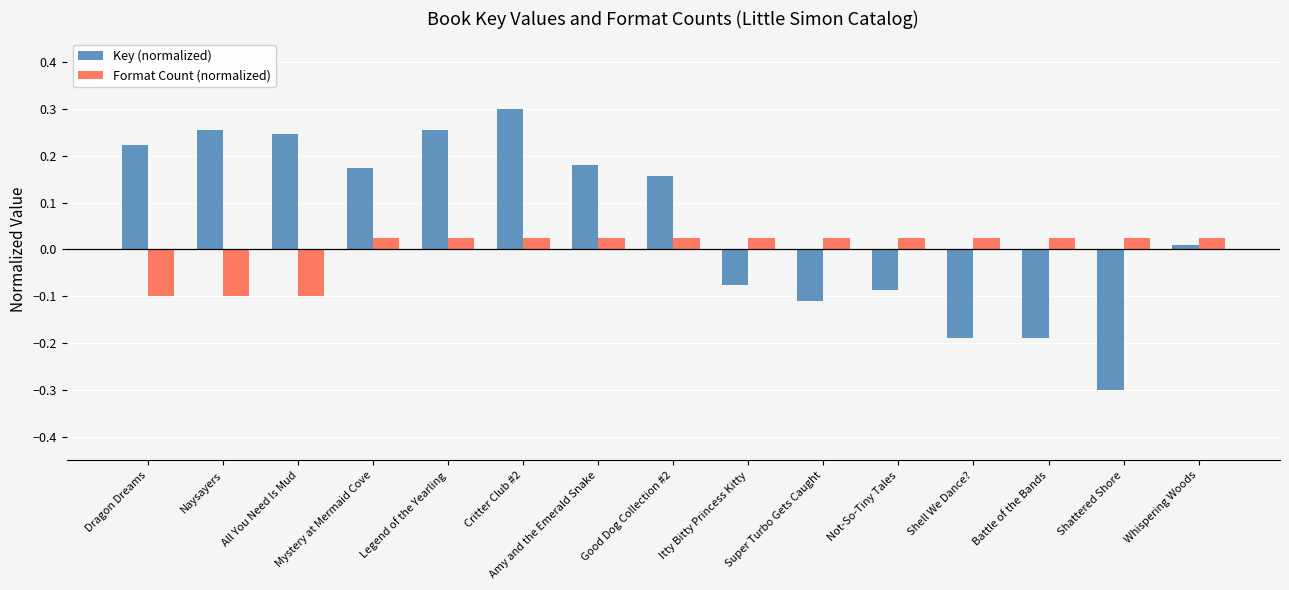

True or false: Key (normalized) has a value of -0.4 at Shattered Shore.

False